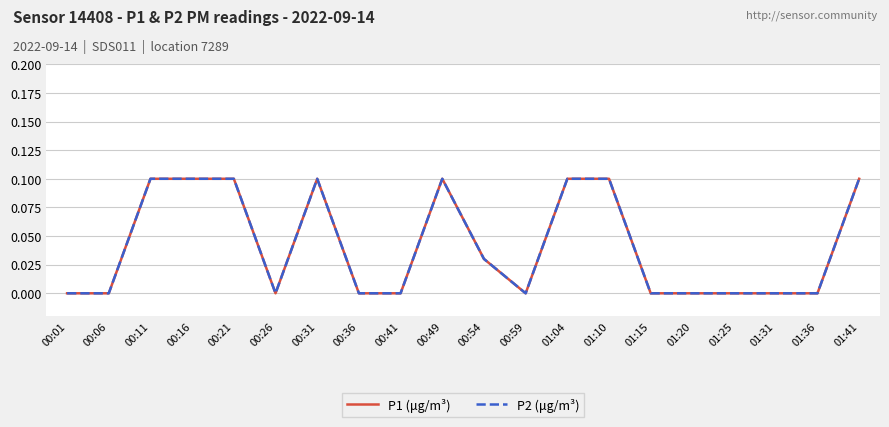

True or false: P2 (μg/m³) and P1 (μg/m³) intersect in this chart.

False